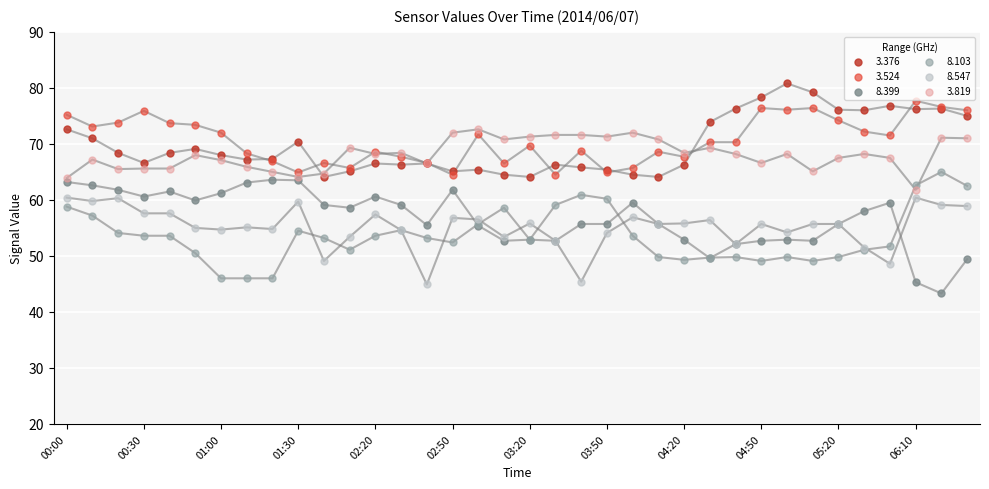

Which series has the widest spread of Y values?

8.399